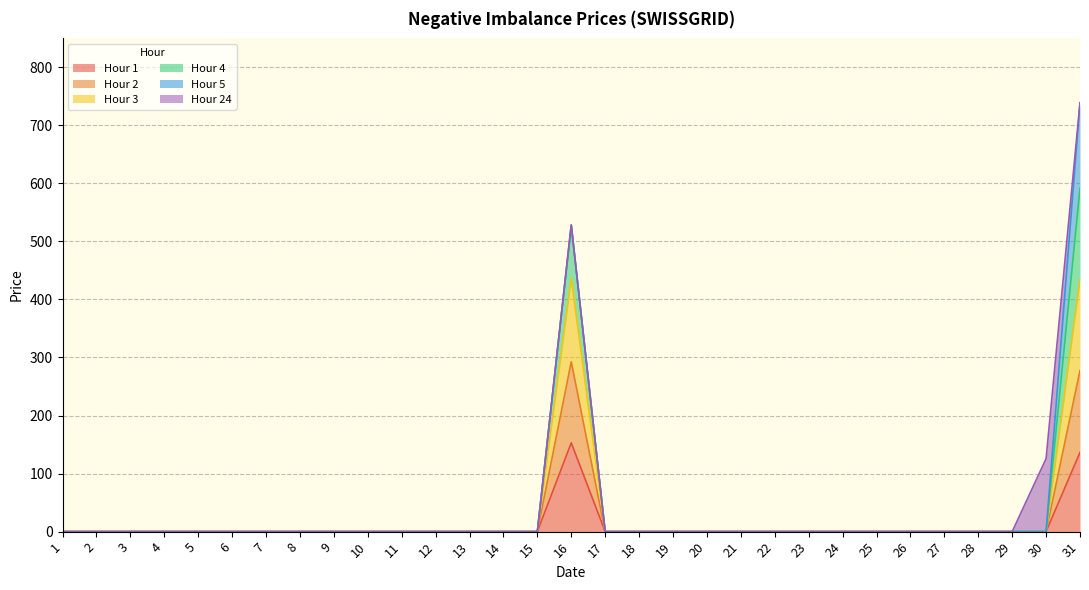

True or false: Hour 3 and Hour 2 intersect in this chart.

False